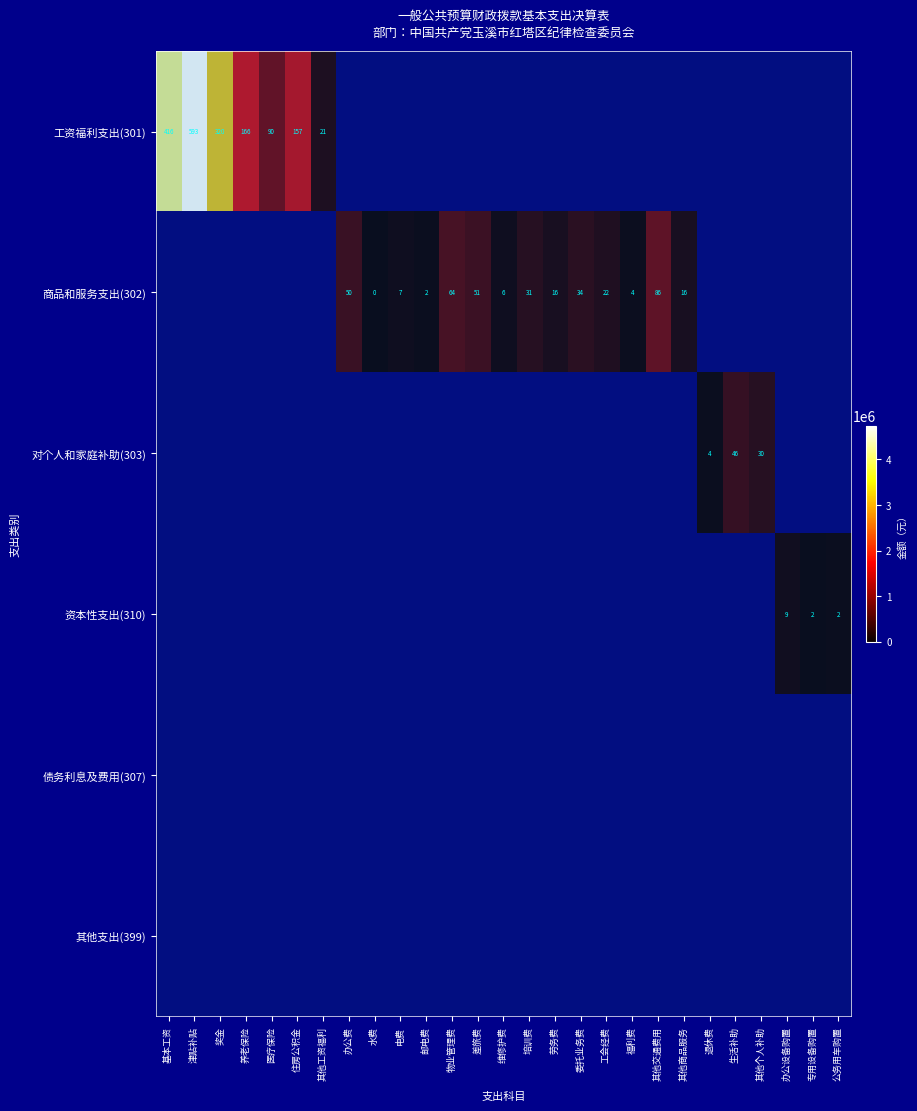

The 商品和服务支出(302) series shows 429540.5 at 专用设备购置. True or false?

False